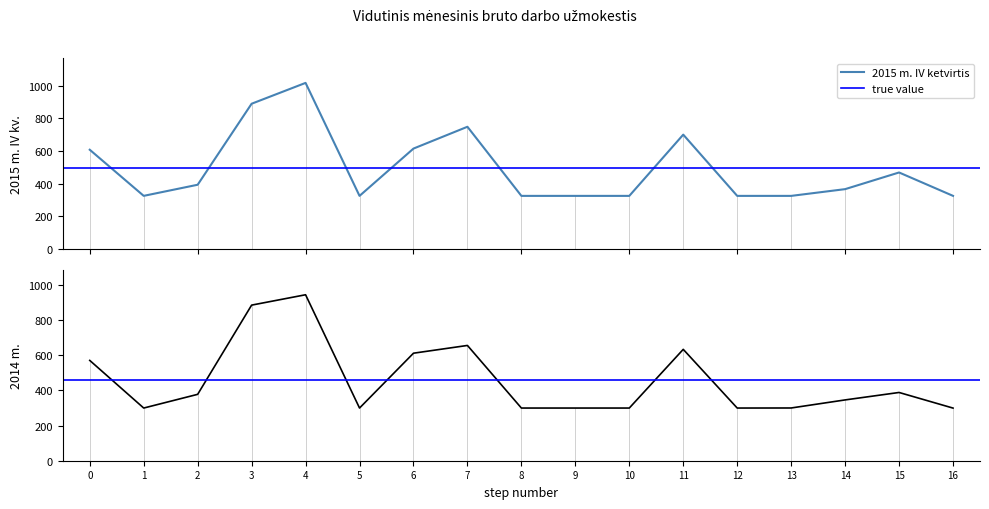

What is the minimum value shown in the chart?

299.8